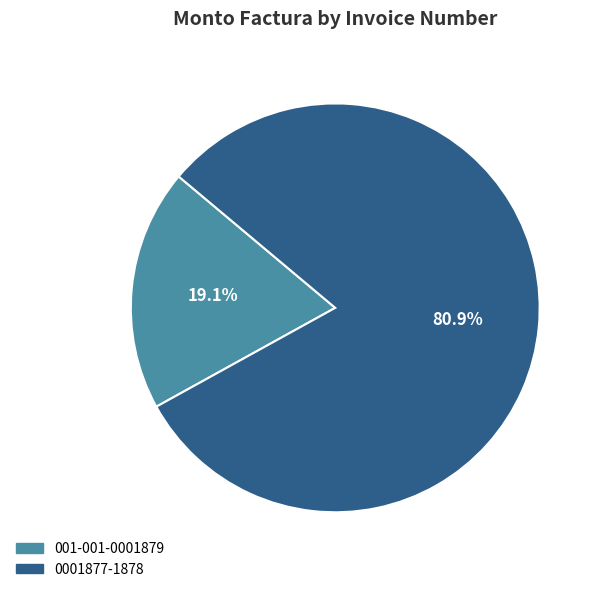

Approximately how many times larger is the value at 0001877-1878 compared to 001-001-0001879?

4.2